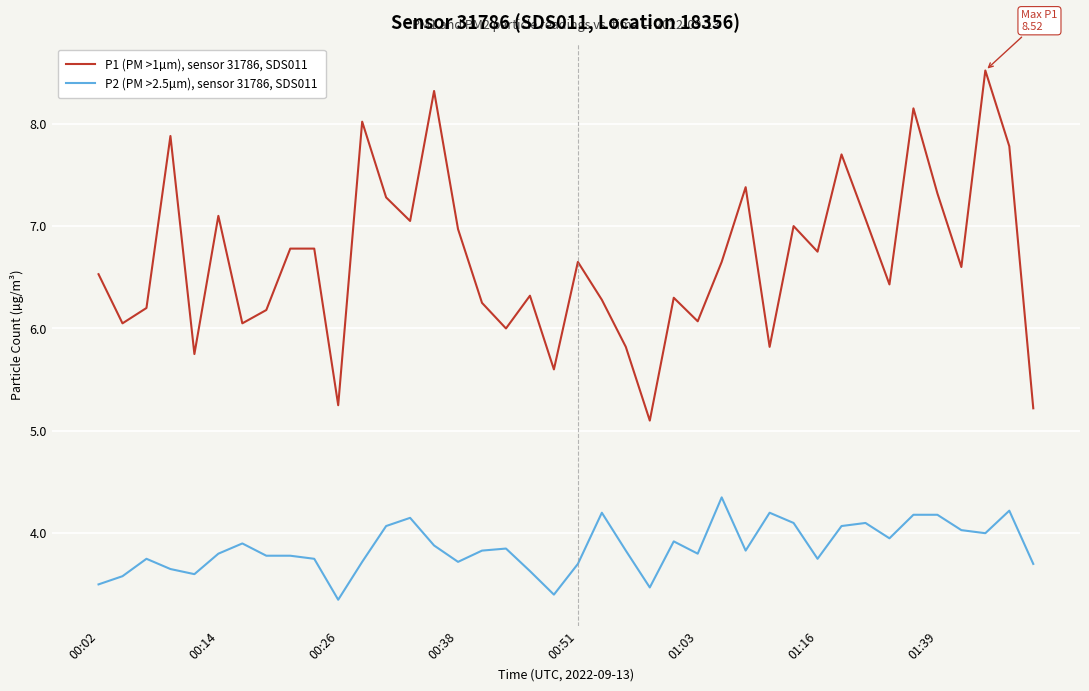

Which series has the widest spread of values?

P1 (PM >1µm), sensor 31786, SDS011